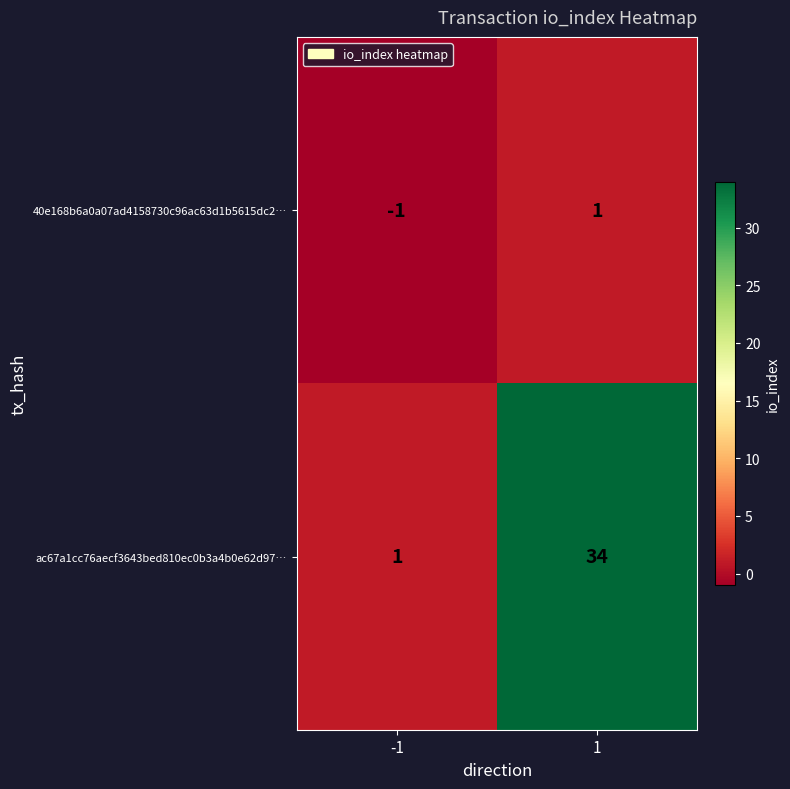

What is the approximate value of ac67a1cc76aecf3643bed810ec0b3a4b0e62d97… at 1?

34